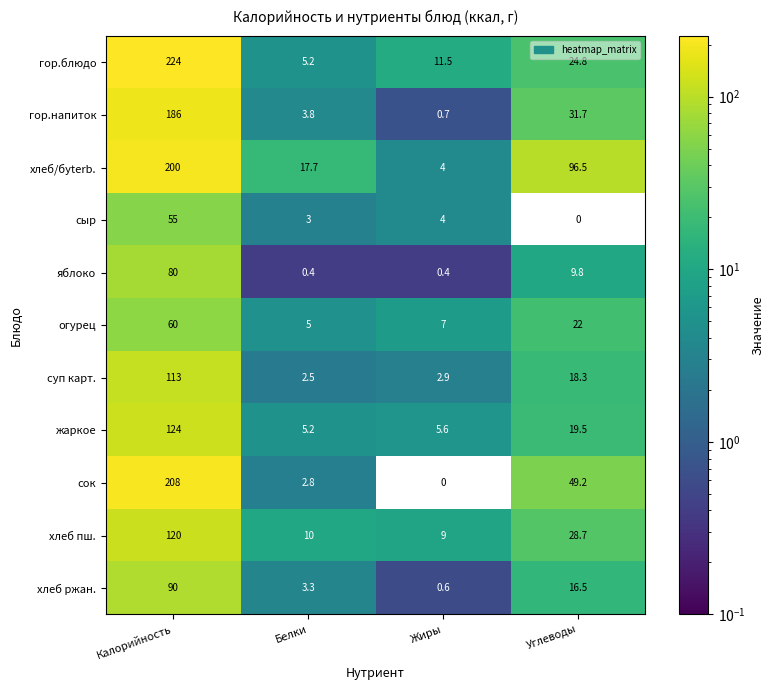

Is it true that хлеб/буterb. equals 4.0 at Жиры?

True